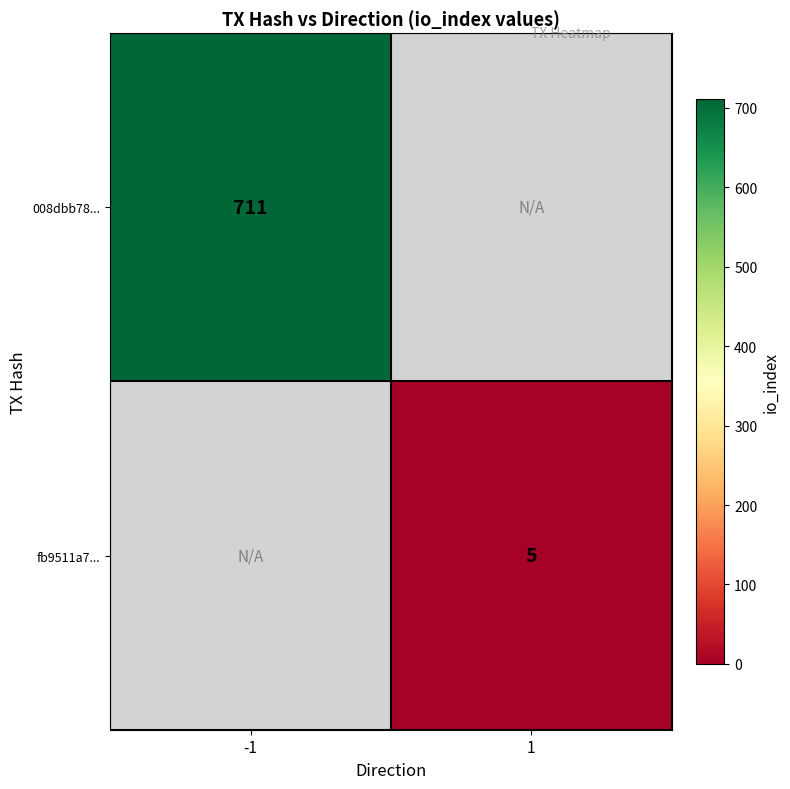

Is it true that fb9511a7... equals 5 at 1?

True